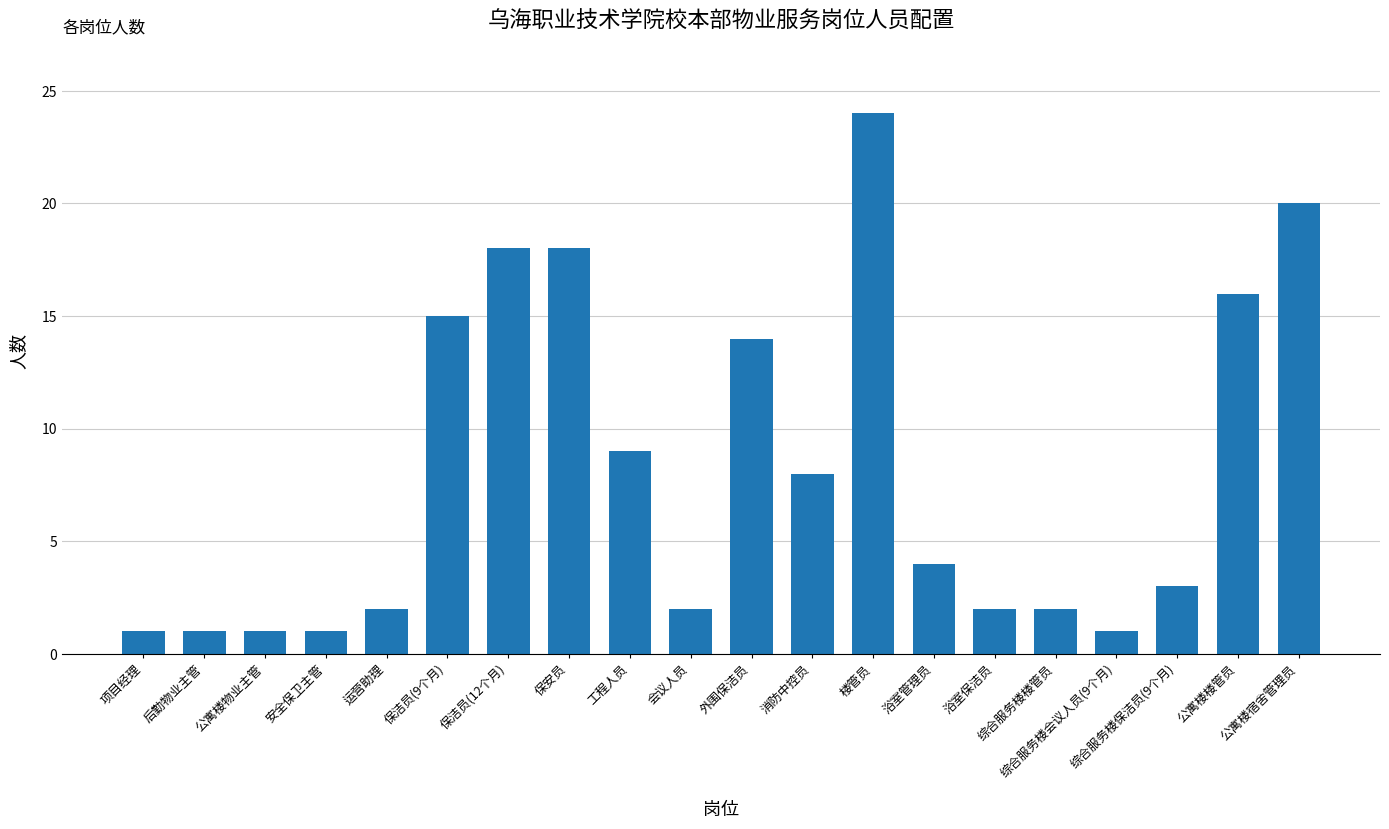

What is the value of the 10th bar from the left?

2